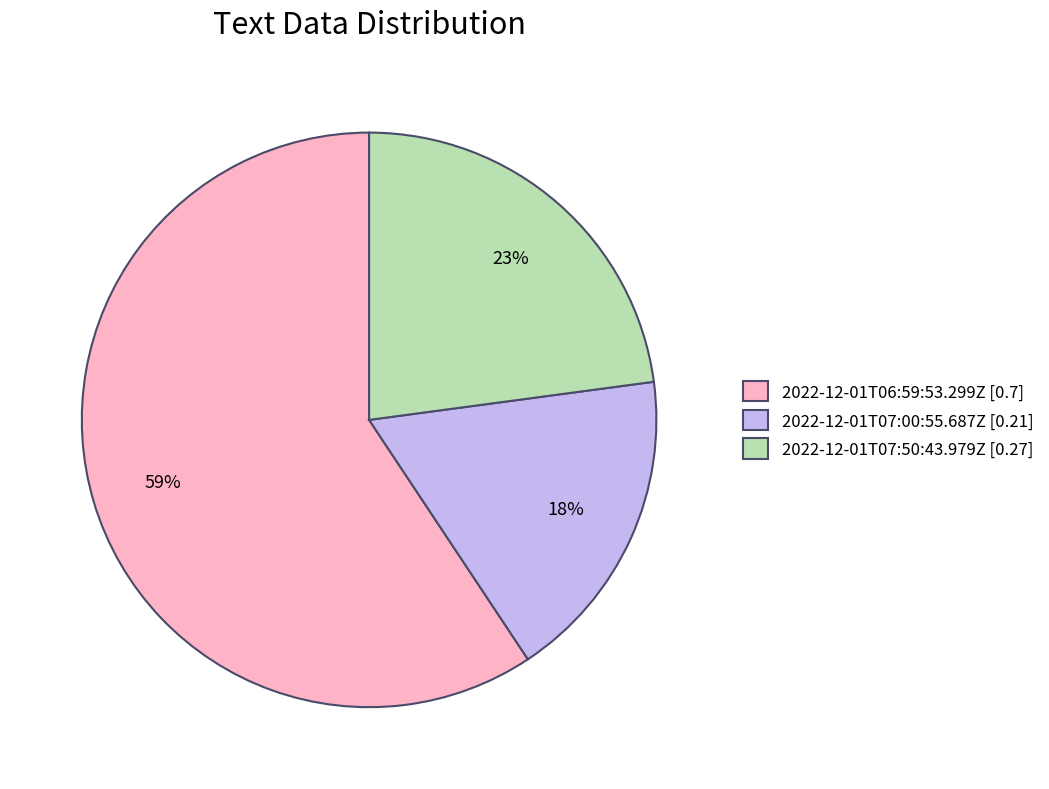

Between 2022-12-01T07:00:55.687Z [0.21] and 2022-12-01T06:59:53.299Z [0.7], which is larger?

2022-12-01T06:59:53.299Z [0.7]